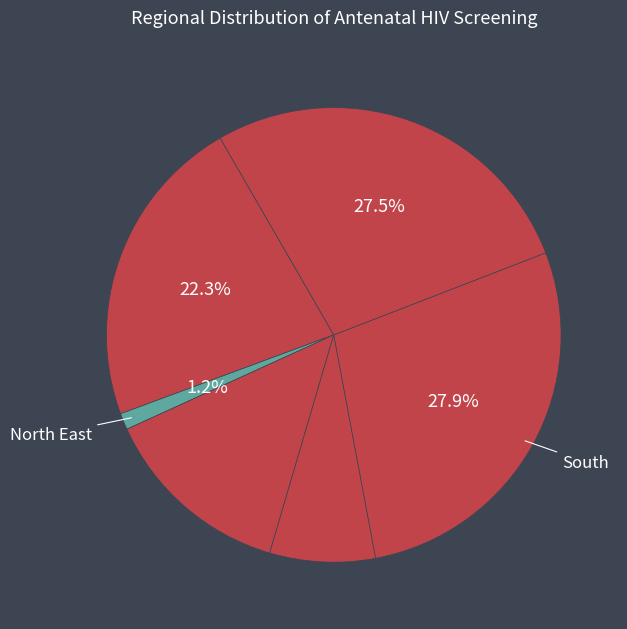

Which category has the smallest portion of the pie?

North East